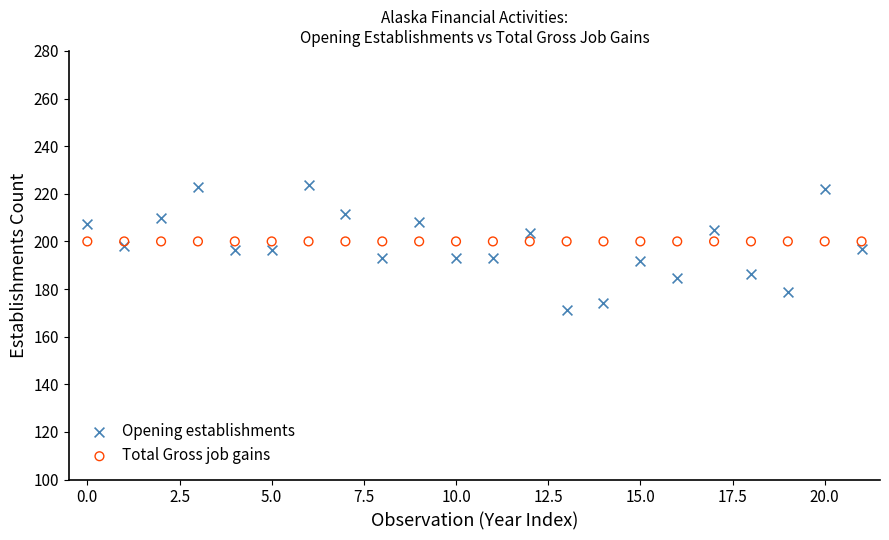

Which series contains the highest Y value?

Opening establishments